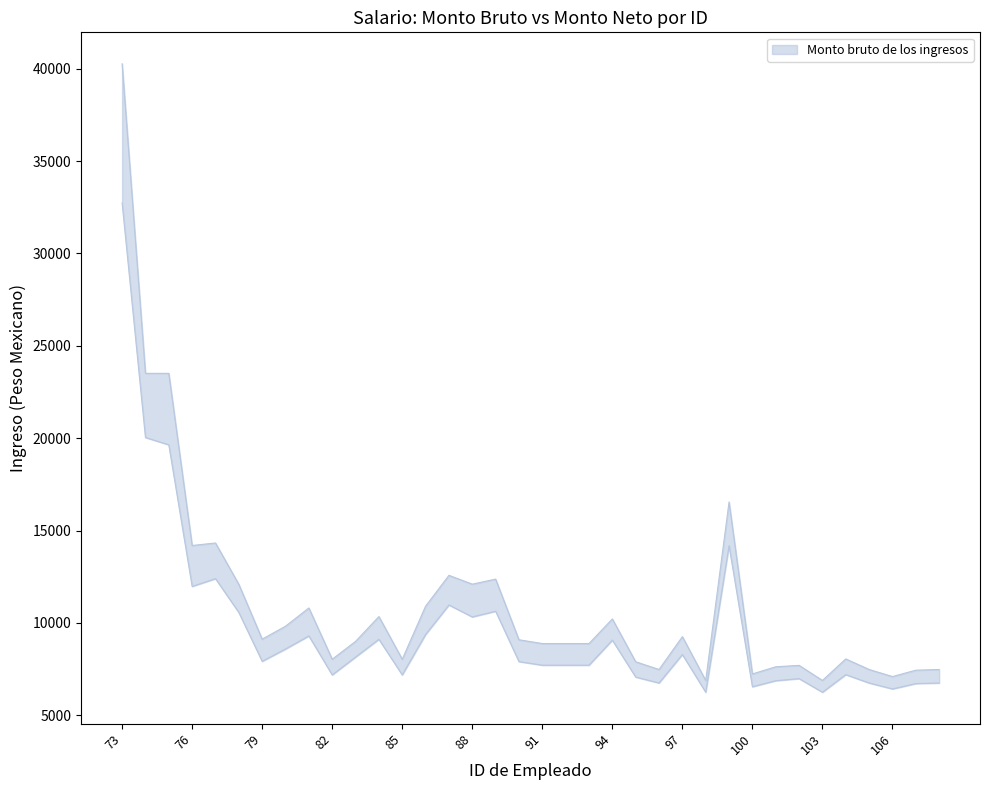

How many lines are shown in the chart?

2